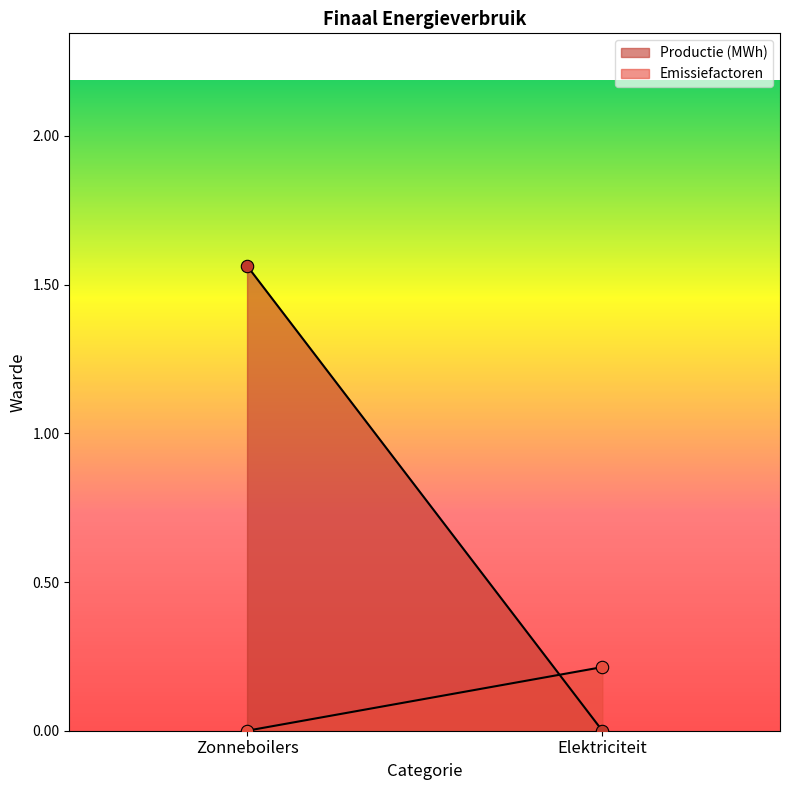

Which series has the largest total across all categories?

Productie (MWh)